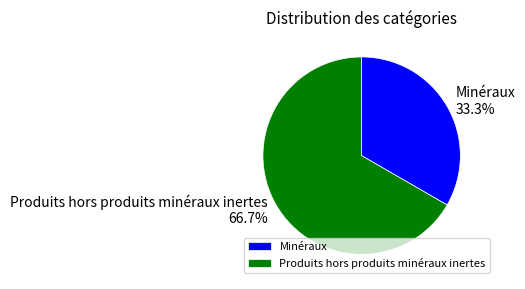

Which slice is the smallest?

Minéraux